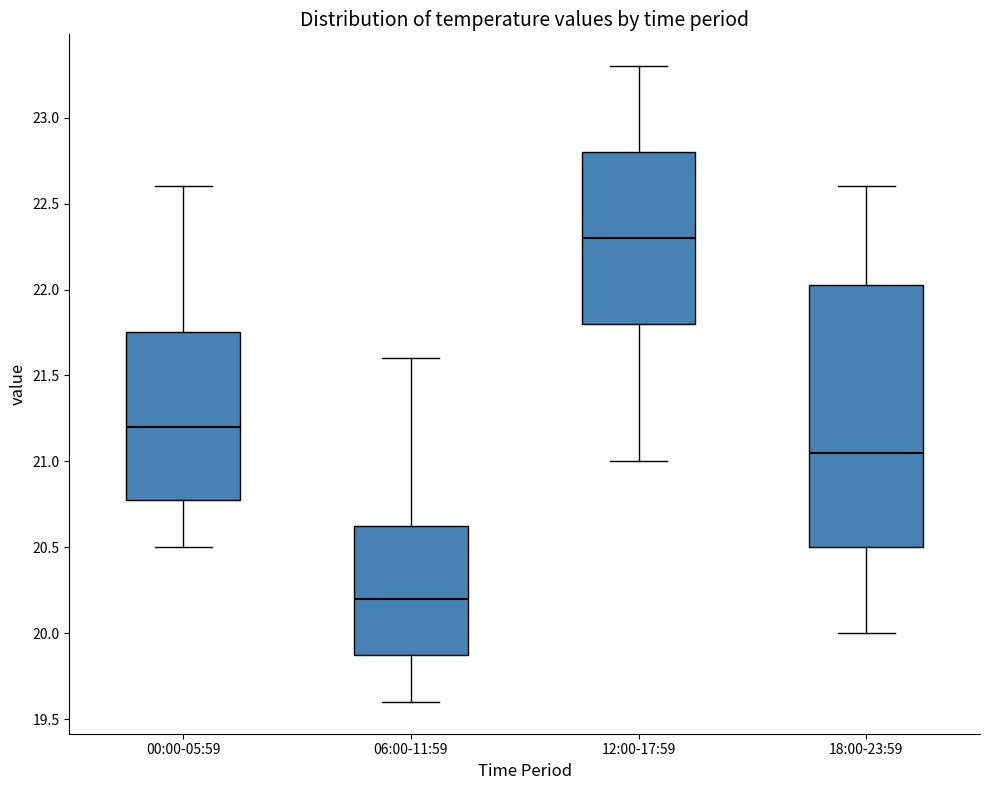

Which box has the highest median line?

12:00-17:59